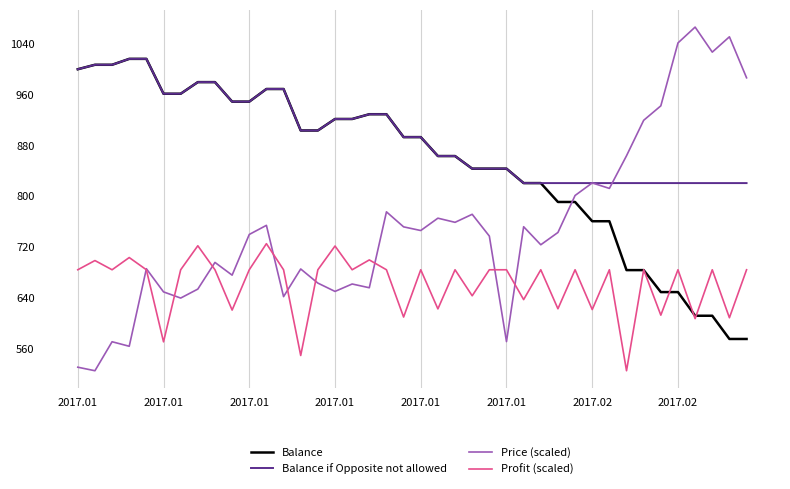

Which series has the largest range (max minus min)?

Price (scaled)